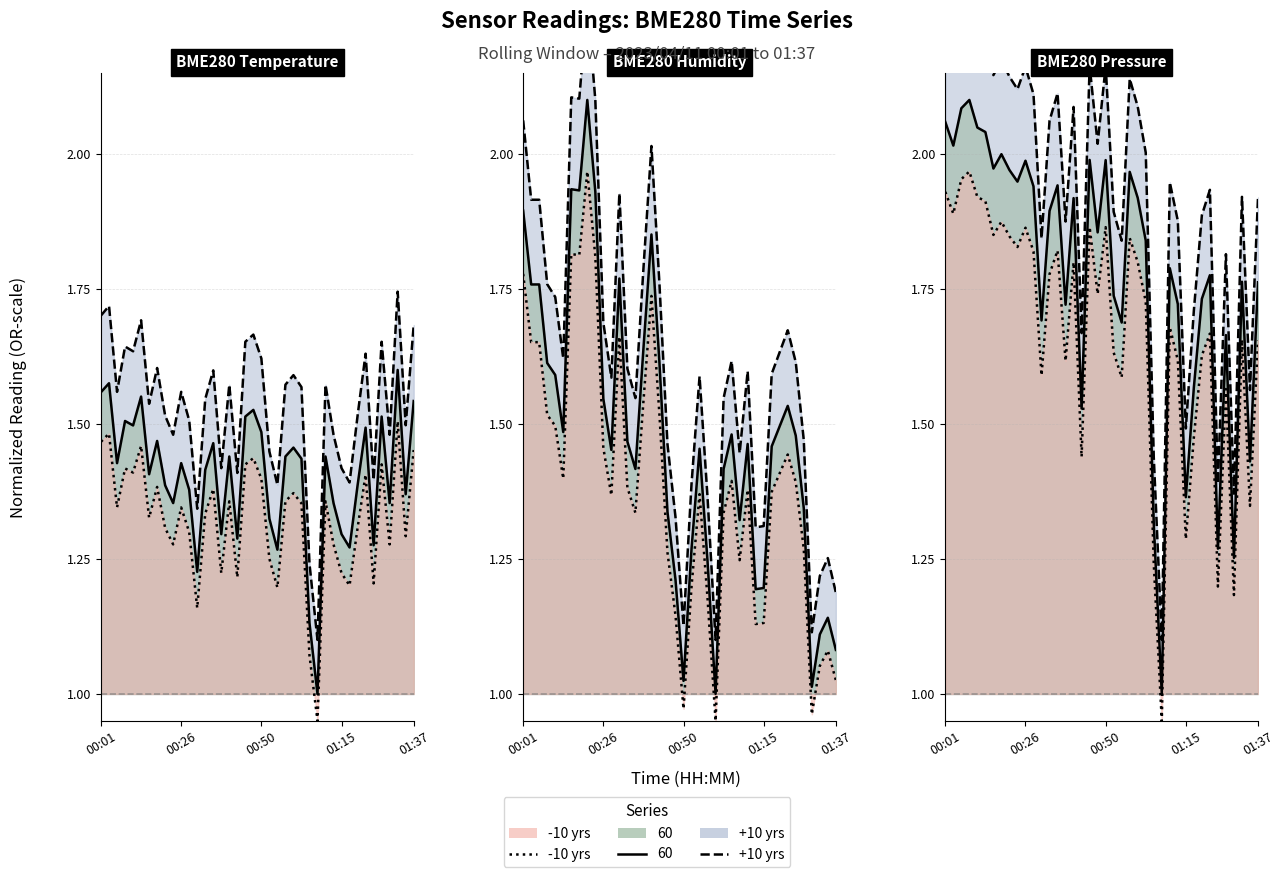

What is the approximate value of BME280_temperature at 01:20?

1.5